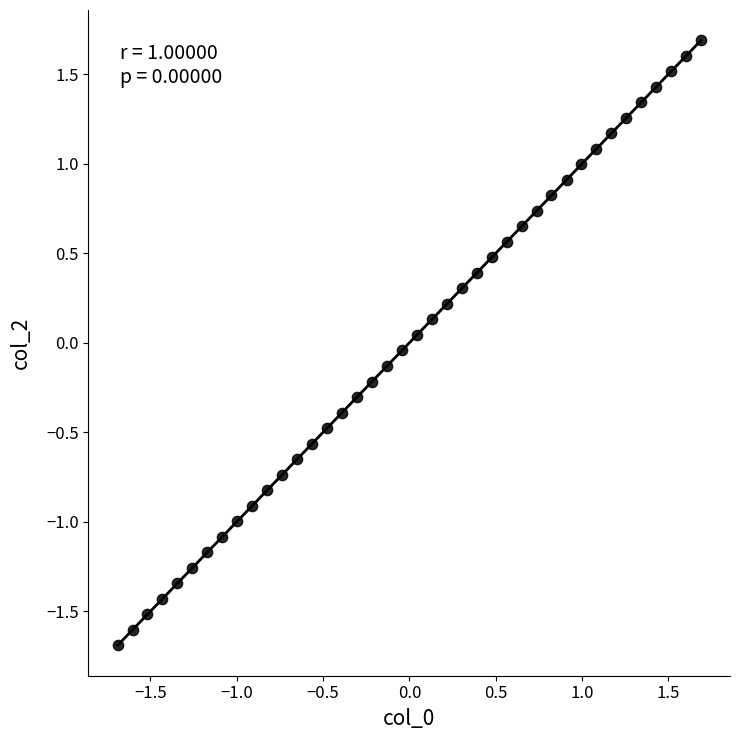

What is the range of Y values (max minus min)?

3.4